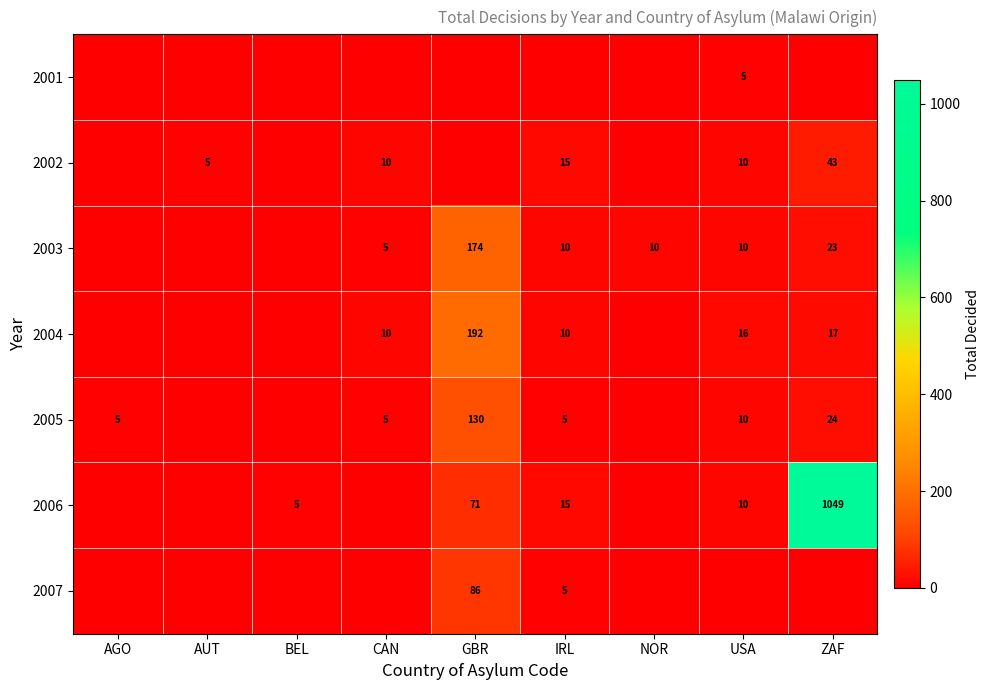

The 2003 series shows 174 at GBR. True or false?

True